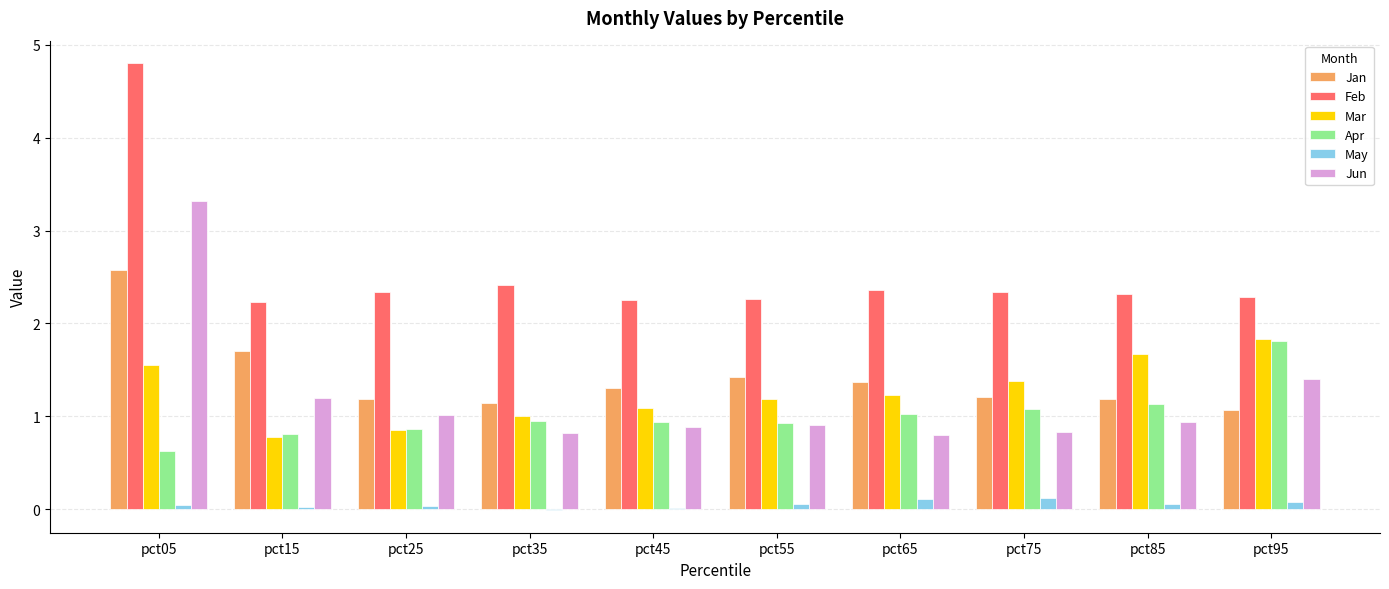

What is the highest value of the Jun series?

3.3